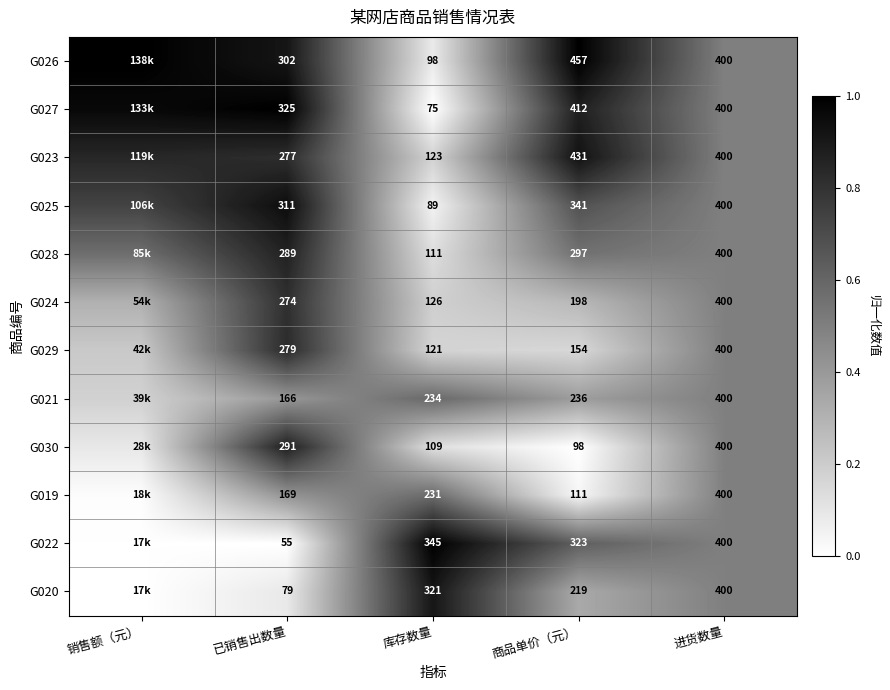

What is the total value across all series at 库存数量?

1983.0